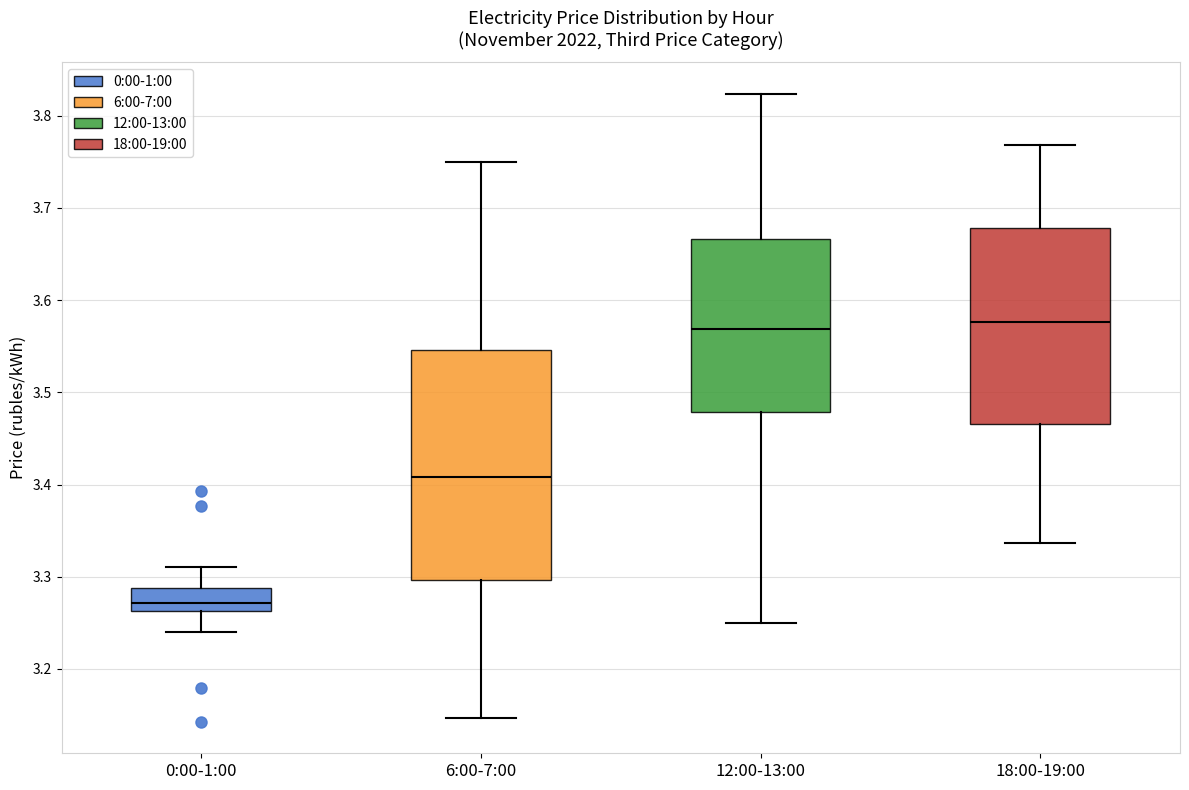

Comparing the boxes themselves (not the whiskers), which one is the tallest?

6:00-7:00